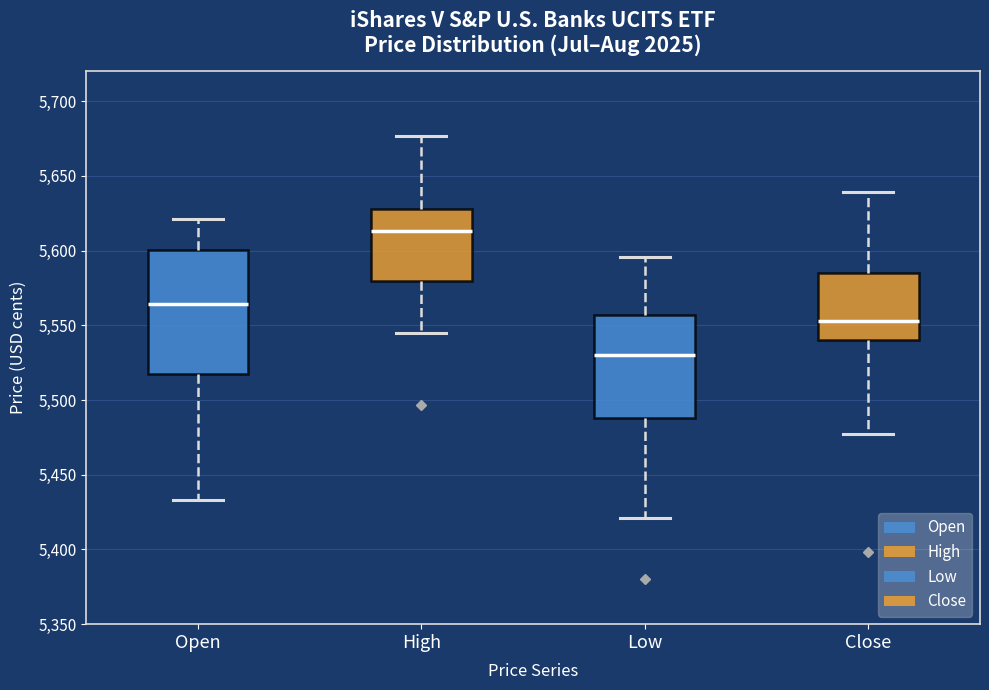

Where is the upper edge of the box for Open on the y-axis? The values are not printed on the chart, so give them approximately, as read against the axis.

5600